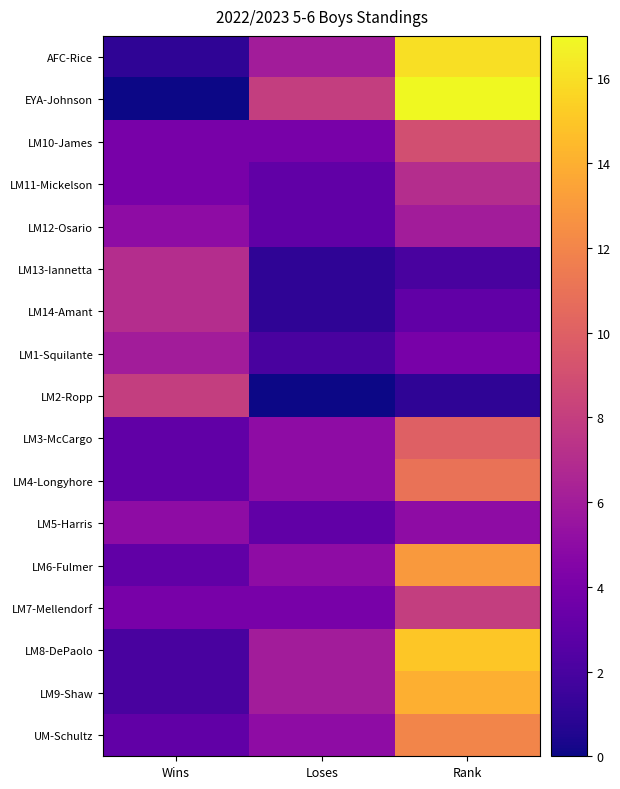

Reading right to left, what are all the values shown in this chart?

AFC-Rice: Rank=16	Loses=6	Wins=1
EYA-Johnson: Rank=17	Loses=8	Wins=0
LM10-James: Rank=9	Loses=4	Wins=4
LM11-Mickelson: Rank=7	Loses=3	Wins=4
LM12-Osario: Rank=6	Loses=3	Wins=5
LM13-Iannetta: Rank=2	Loses=1	Wins=7
LM14-Amant: Rank=3	Loses=1	Wins=7
LM1-Squilante: Rank=4	Loses=2	Wins=6
LM2-Ropp: Rank=1	Loses=0	Wins=8
LM3-McCargo: Rank=10	Loses=5	Wins=3
LM4-Longyhore: Rank=11	Loses=5	Wins=3
LM5-Harris: Rank=5	Loses=3	Wins=5
LM6-Fulmer: Rank=13	Loses=5	Wins=3
LM7-Mellendorf: Rank=8	Loses=4	Wins=4
LM8-DePaolo: Rank=15	Loses=6	Wins=2
LM9-Shaw: Rank=14	Loses=6	Wins=2
UM-Schultz: Rank=12	Loses=5	Wins=3